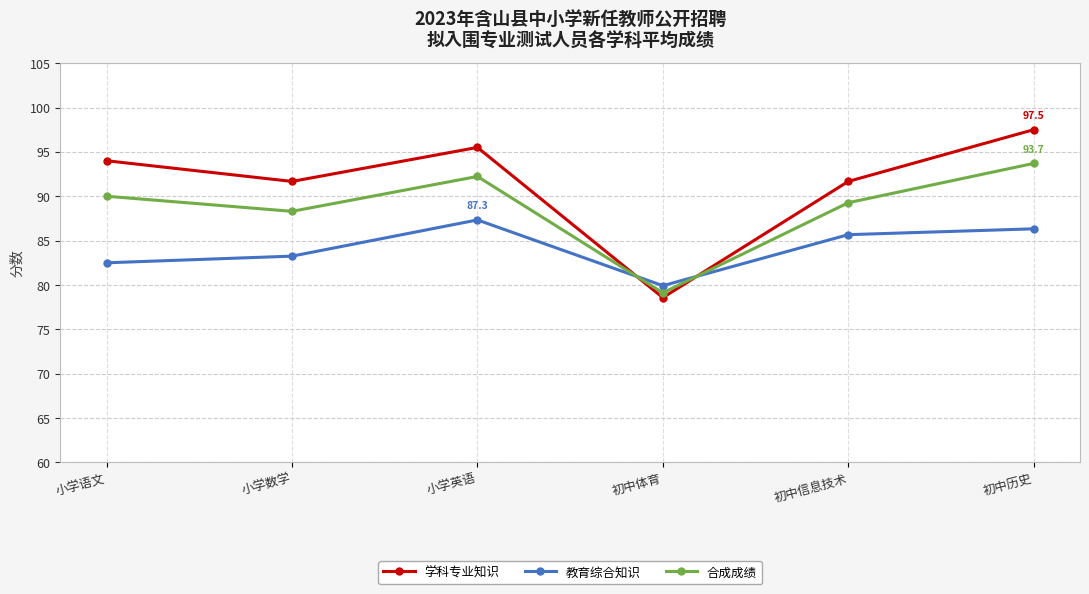

At which category does 合成成绩 reach its first local valley?

小学数学